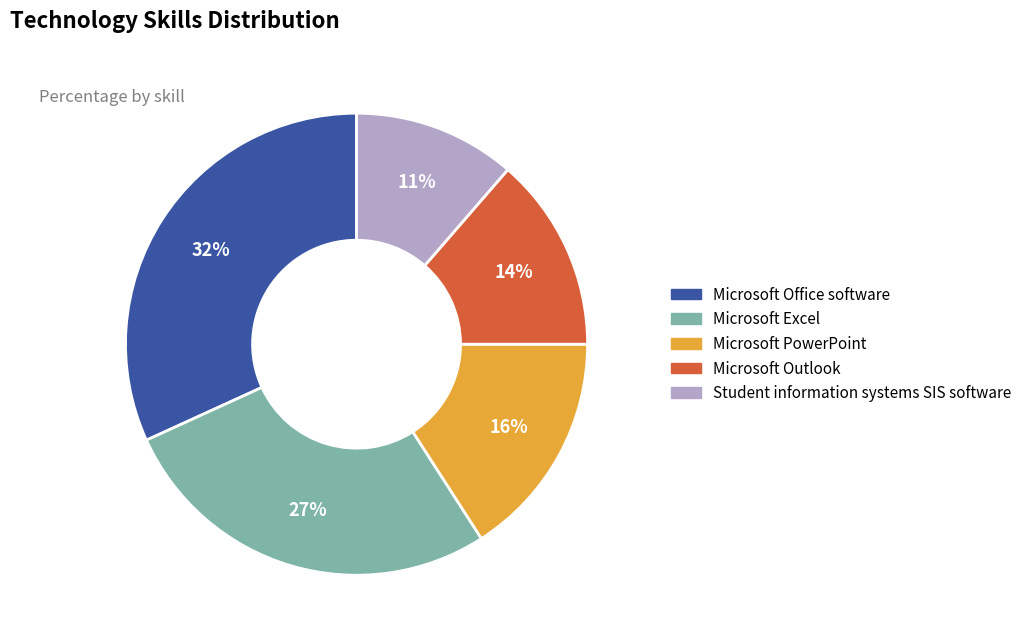

Is there a majority slice in this chart?

No